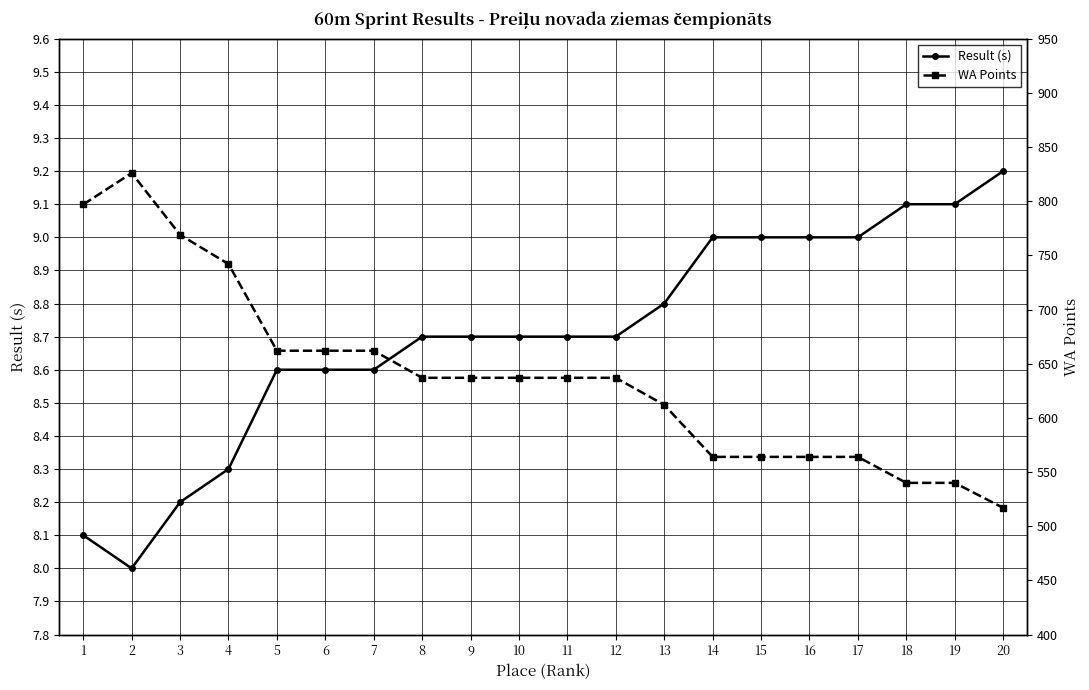

Which series has the largest range (max minus min)?

WA Points